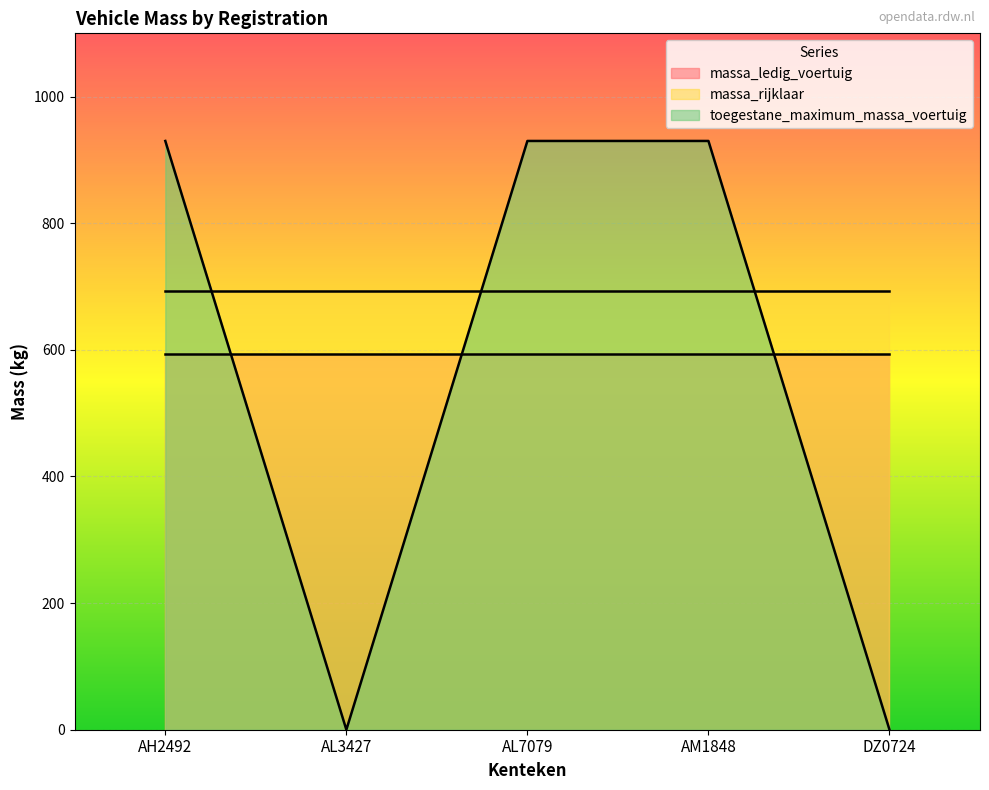

Which category has the lowest value in the massa_ledig_voertuig series?

AH2492